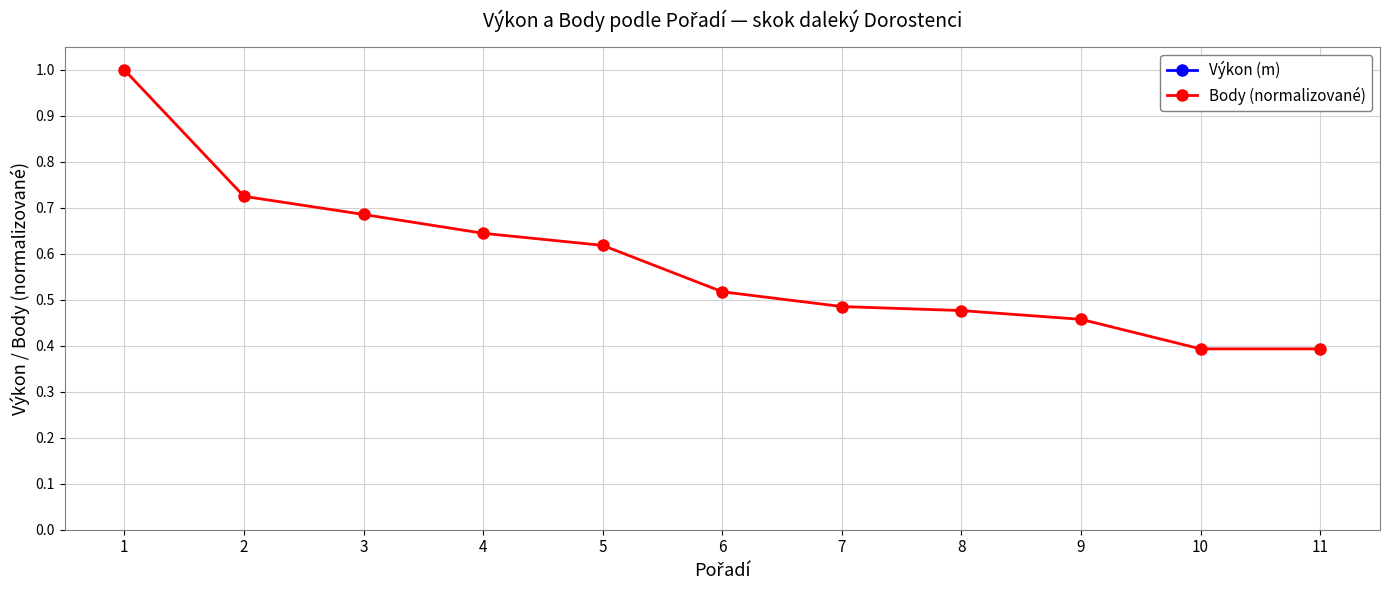

True or false: Body (normalizované) and Výkon (m) intersect in this chart.

False